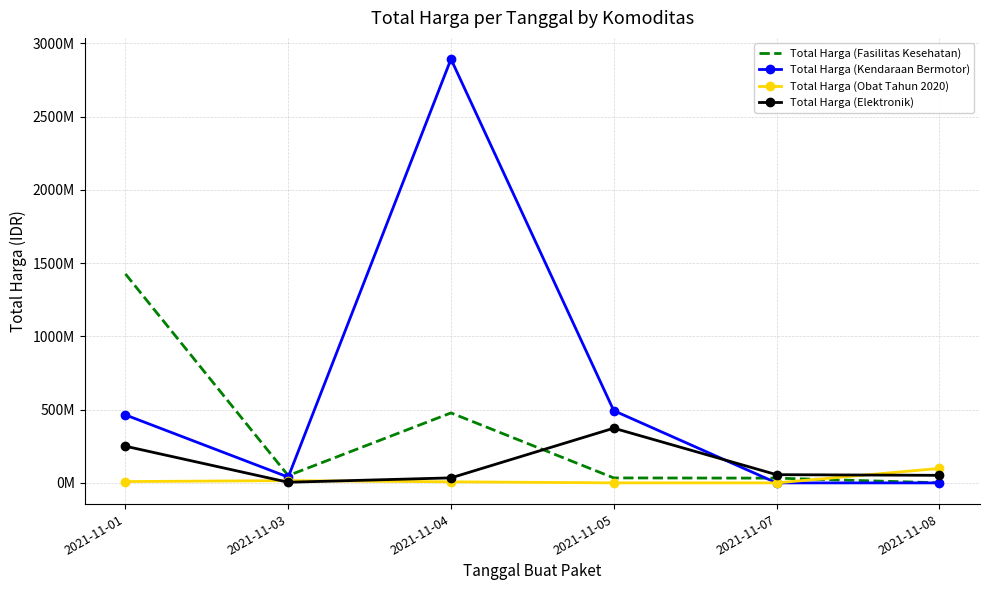

What are all the series names shown in the legend?

Total Harga (Fasilitas Kesehatan), Total Harga (Kendaraan Bermotor), Total Harga (Obat Tahun 2020), Total Harga (Elektronik)